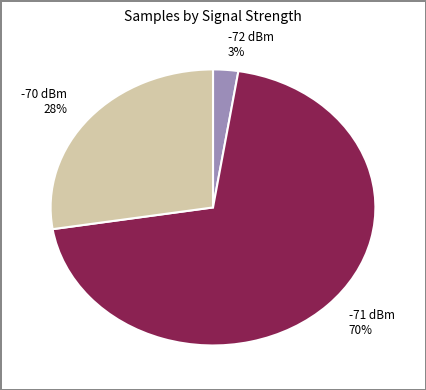

The -71 dBm 70% slice represents 70% of the pie. True or false?

True